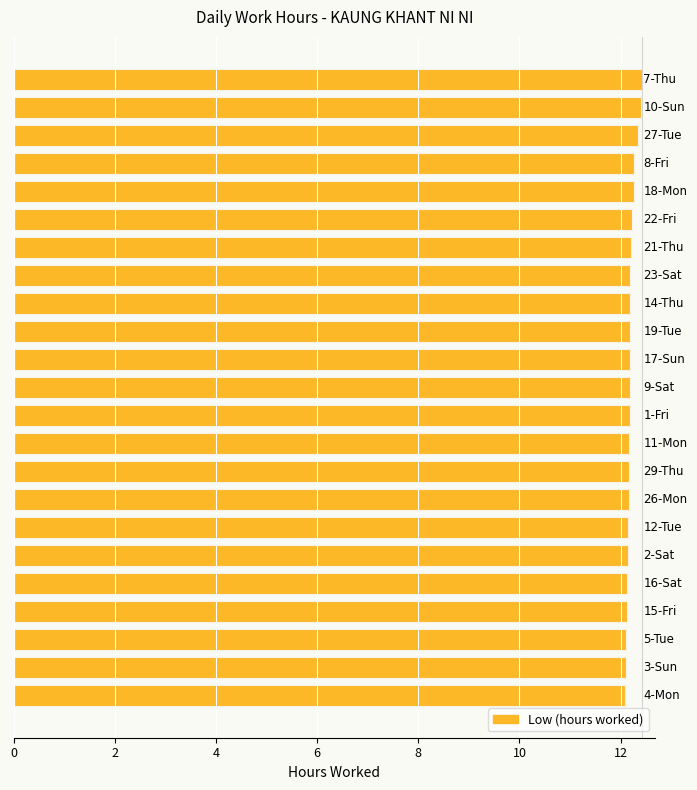

Count the values in the range 12 to 13.

23